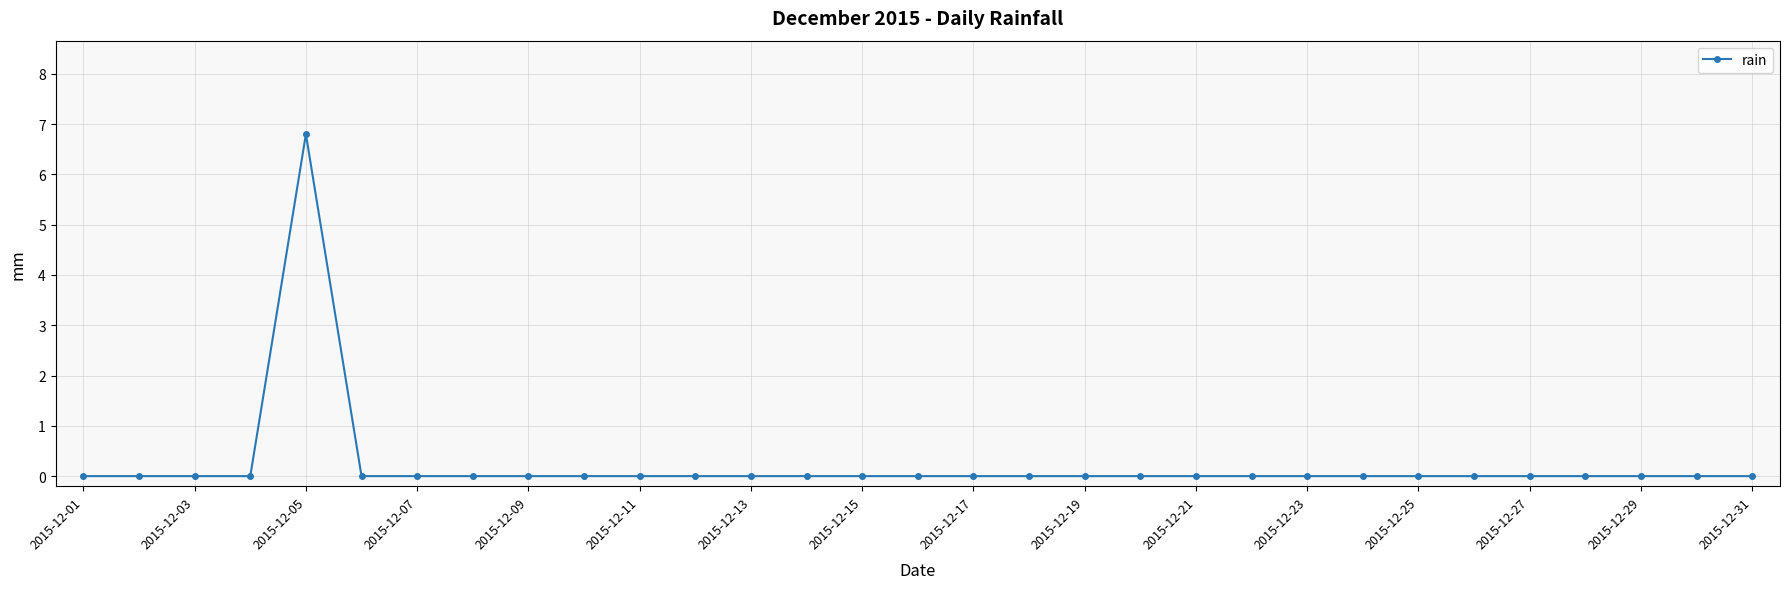

What is the greatest value displayed?

6.8